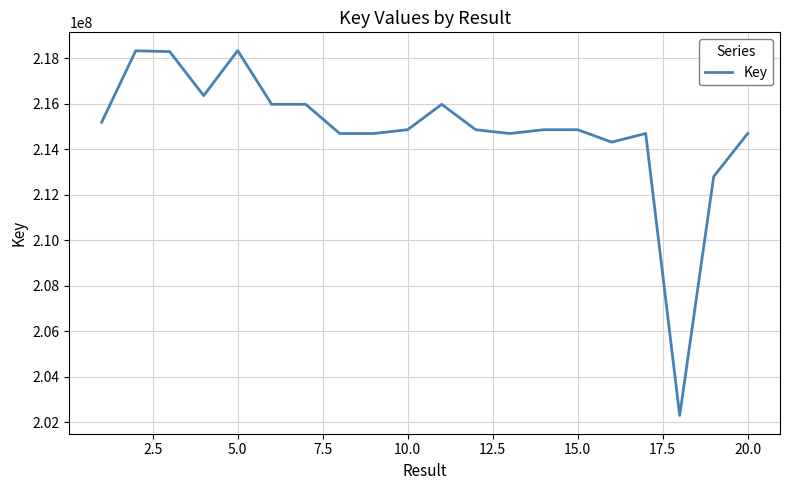

What is the smallest value displayed?

202287625